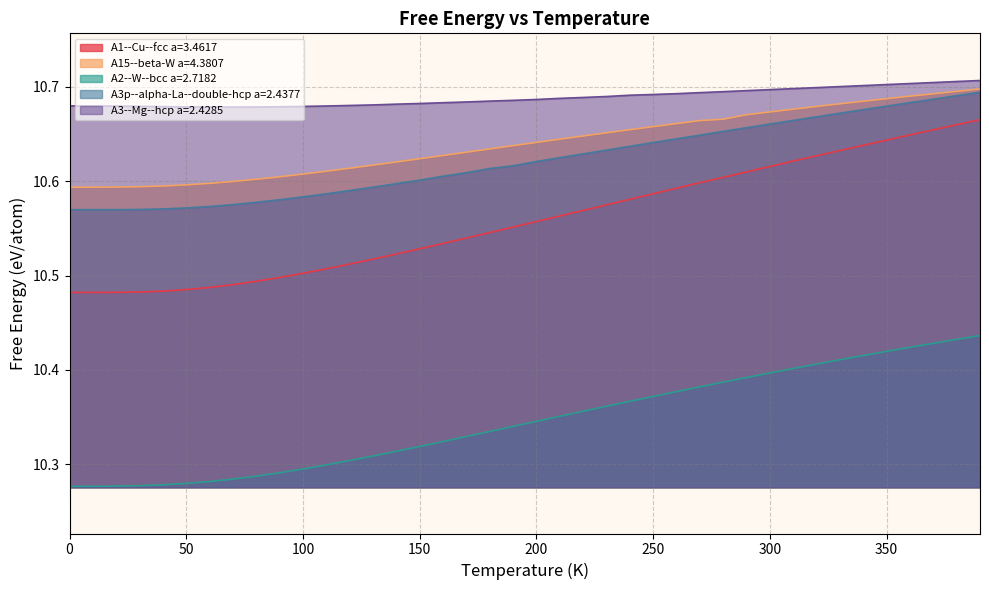

Which series has the largest range (max minus min)?

A1--Cu--fcc a=3.4617